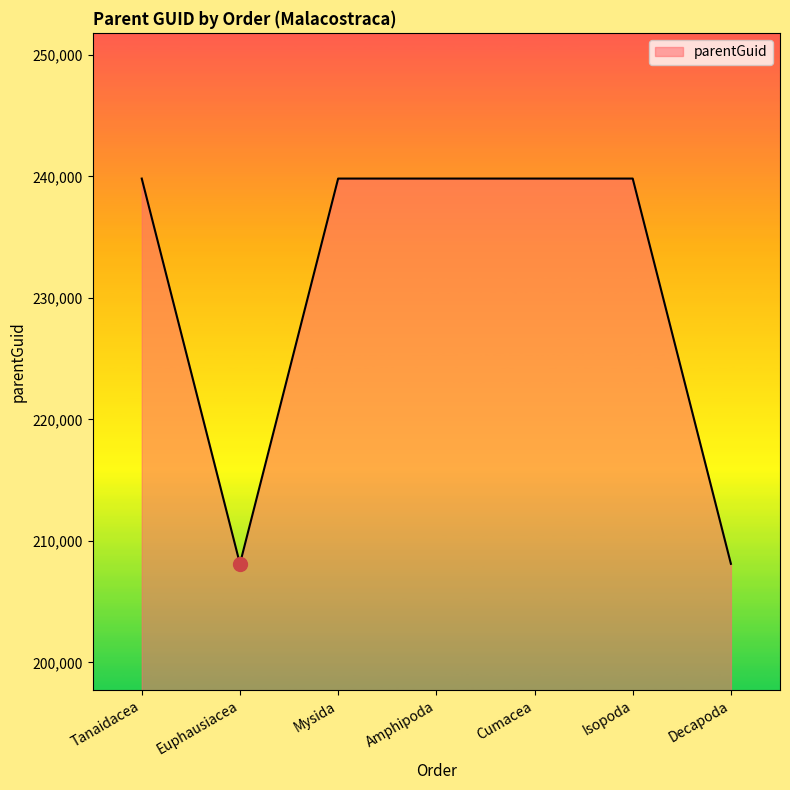

What is the difference between the values at Decapoda and Amphipoda?

31703